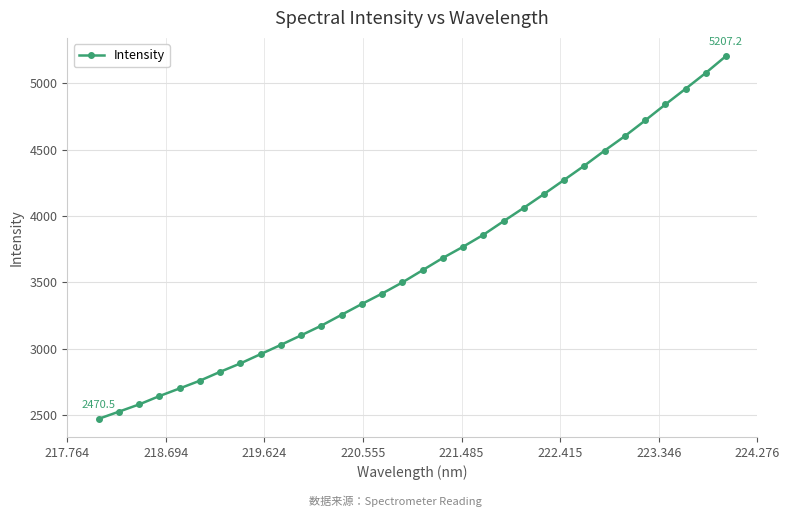

What is the value of the 12th point from the left?

3173.7